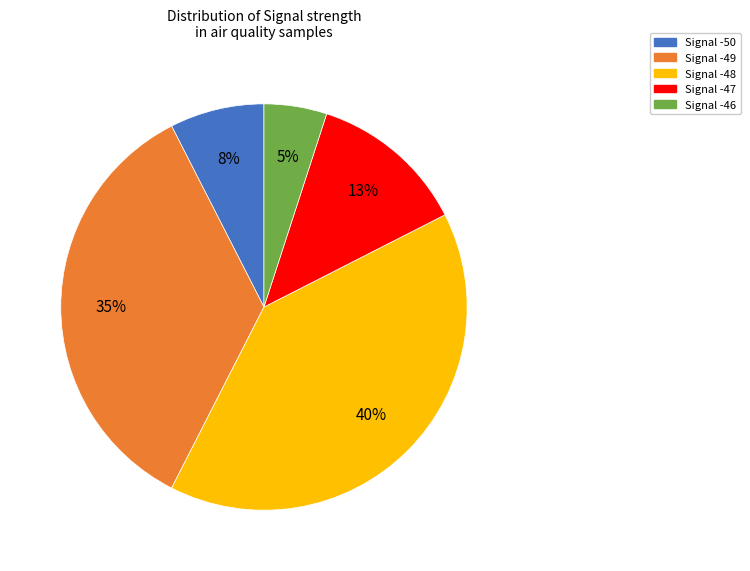

How many segments does this pie chart have?

5